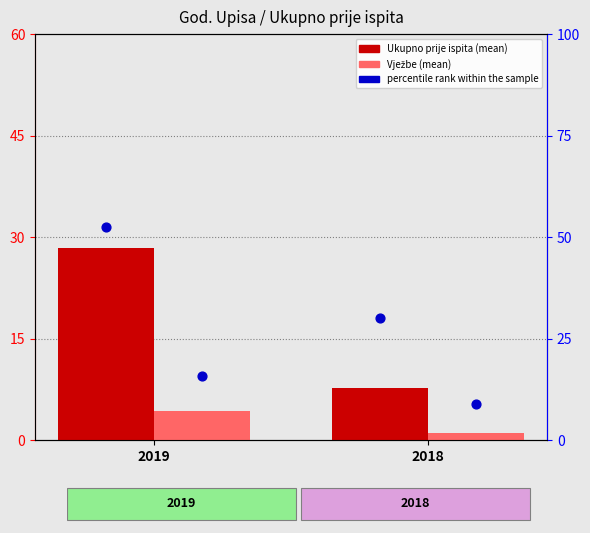

Which series has the largest Y range (max minus min)?

percentile rank within the sample